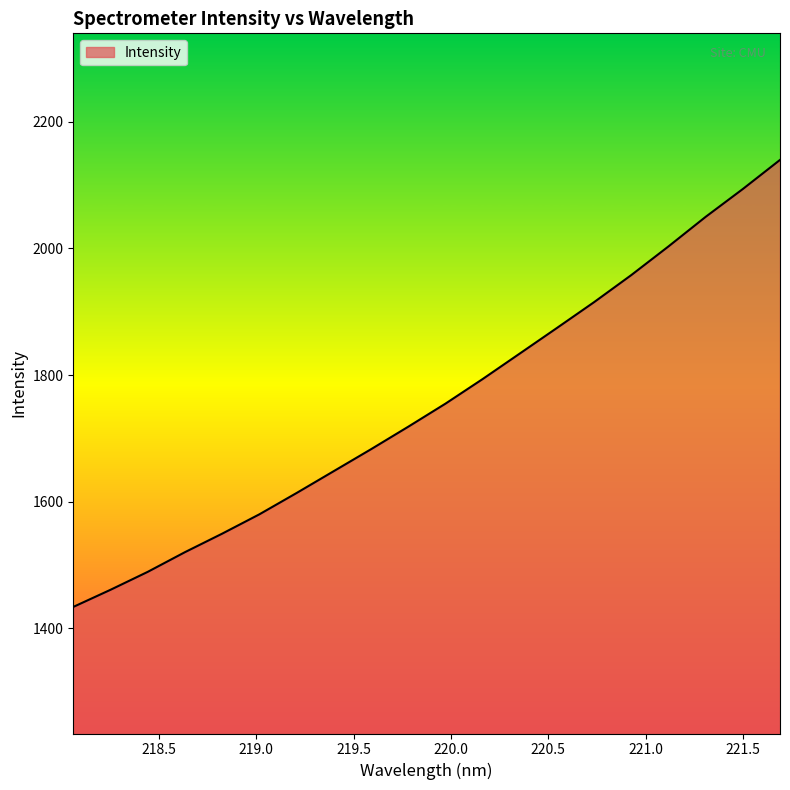

What is the greatest value displayed?

2139.9